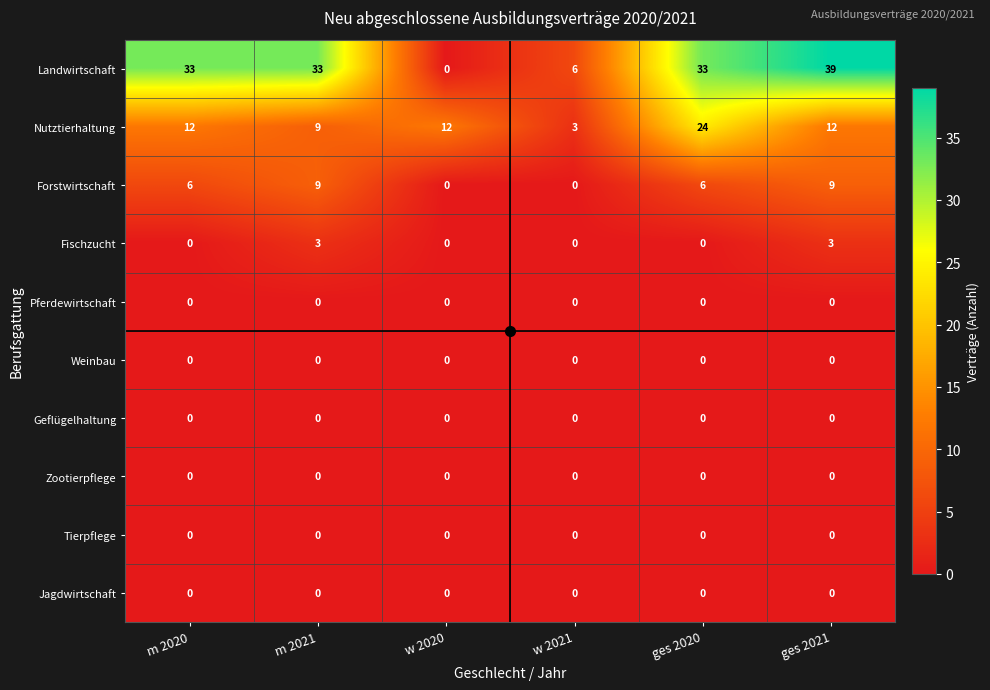

Which category has the highest value across all series?

ges 2021